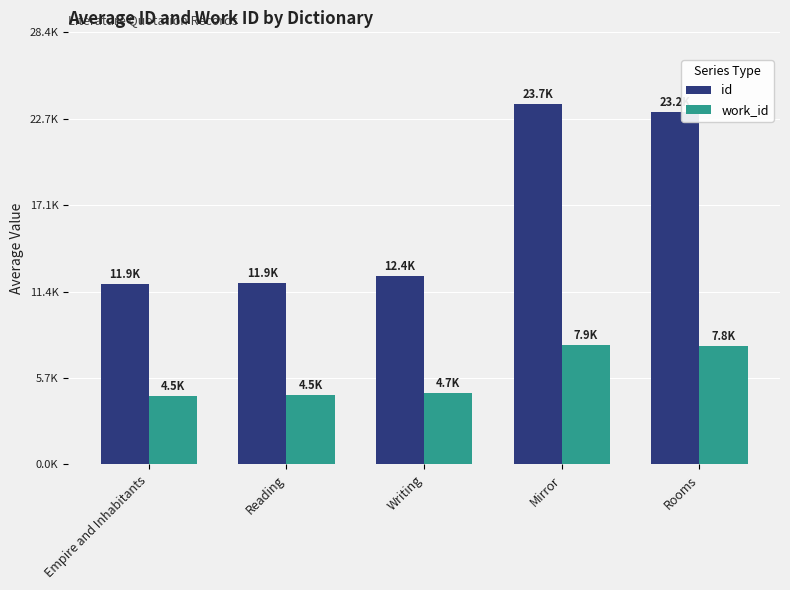

The id series shows 11066.4 at Mirror. True or false?

False